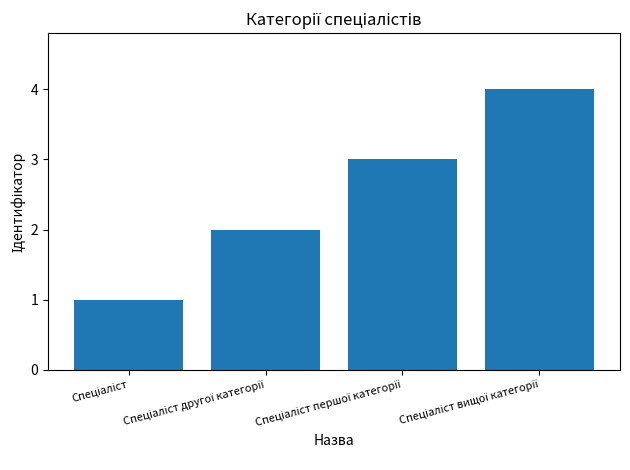

What is the difference between the maximum and minimum values?

3